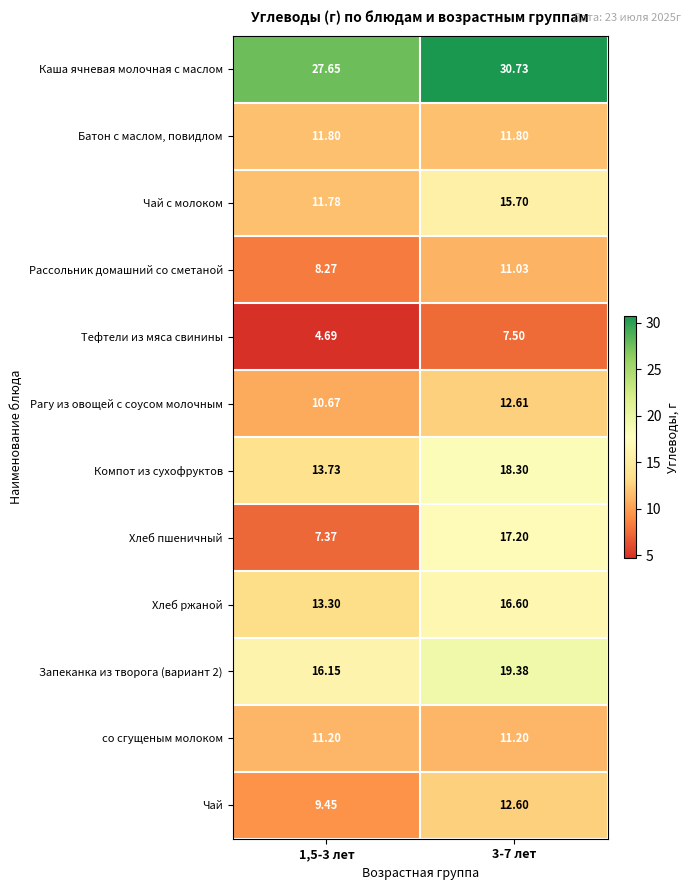

At how many categories does at least one series exceed 13?

2